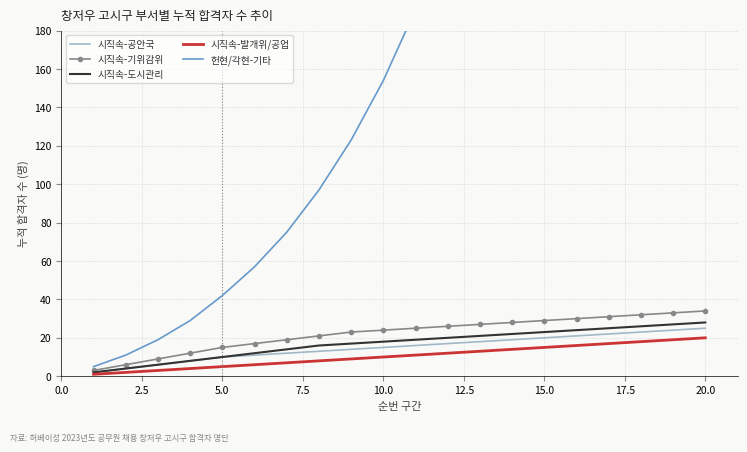

How many lines are shown in the chart?

5